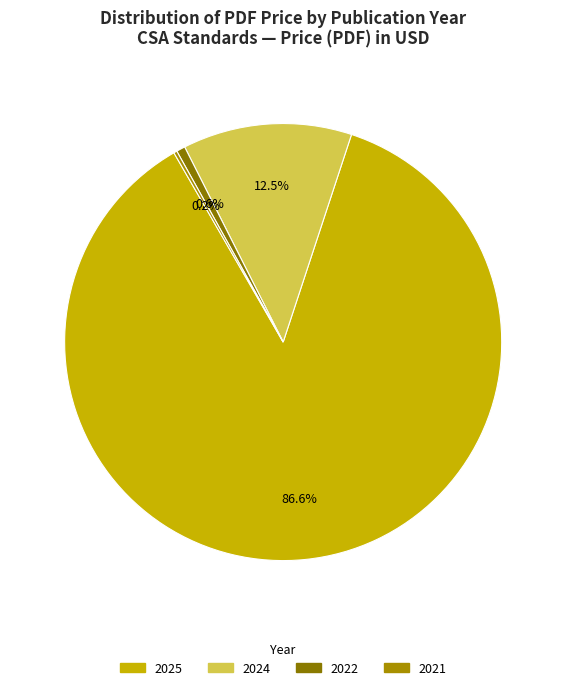

Which slice represents more than half of the pie?

2025